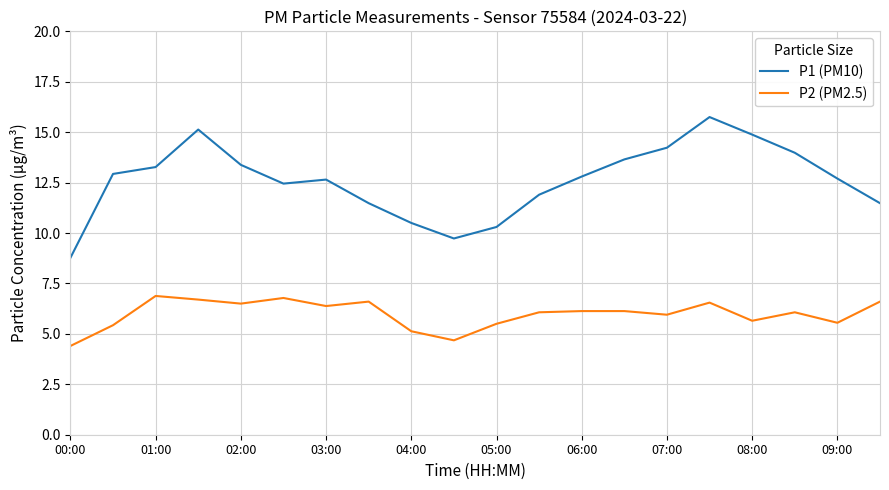

Rank the series by their maximum value, from lowest to highest.

P2 (PM2.5), P1 (PM10)